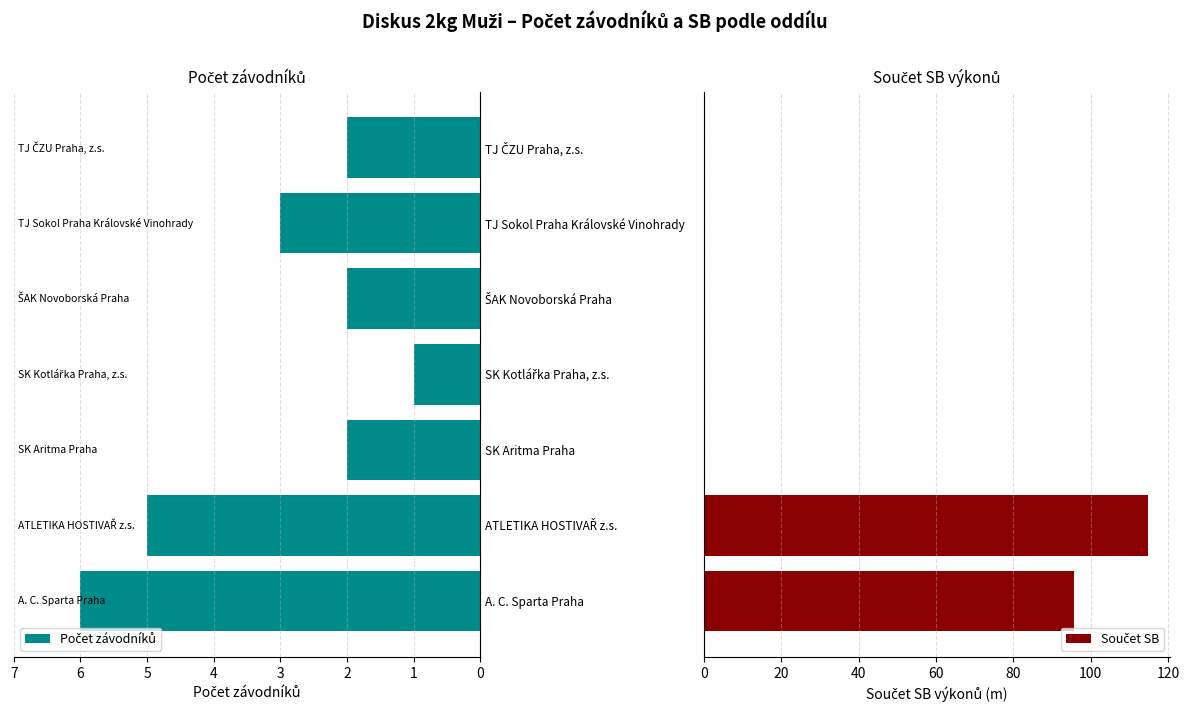

What is the sum of all Počet závodníků values?

21.0